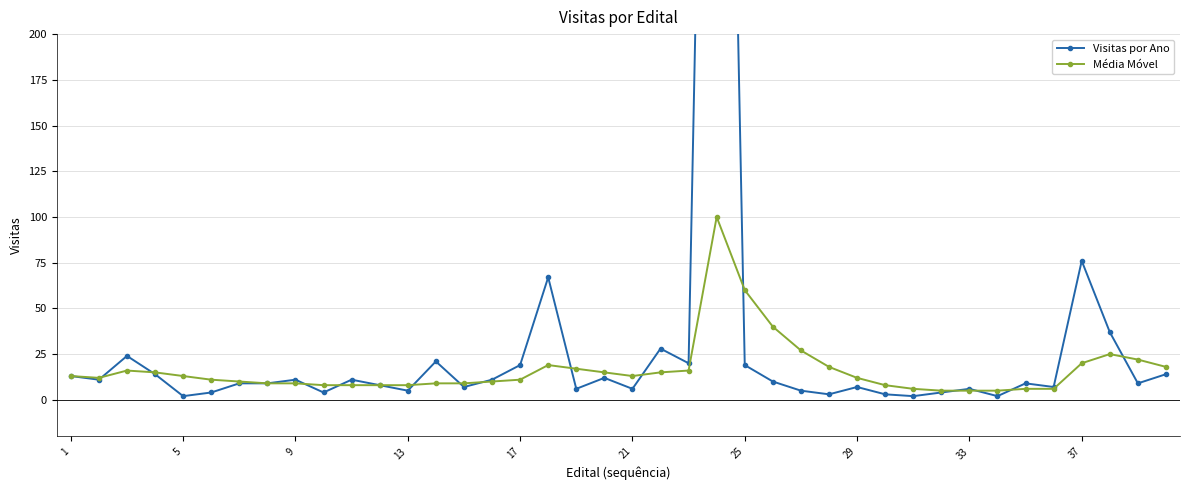

Is it true that Média Móvel equals 6 at 30?

True